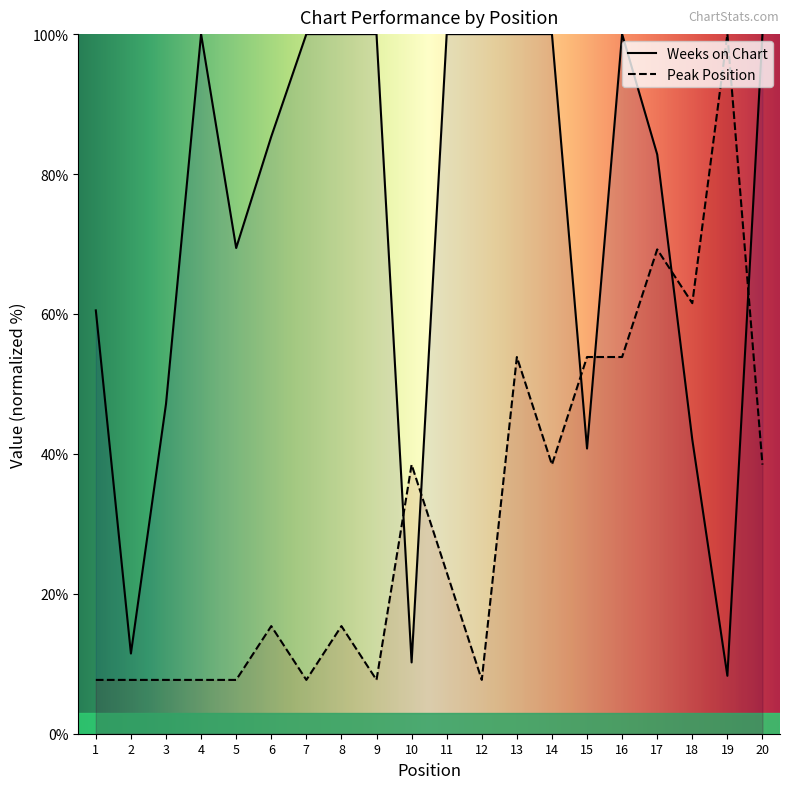

Which series has the largest total across all categories?

Weeks on Chart